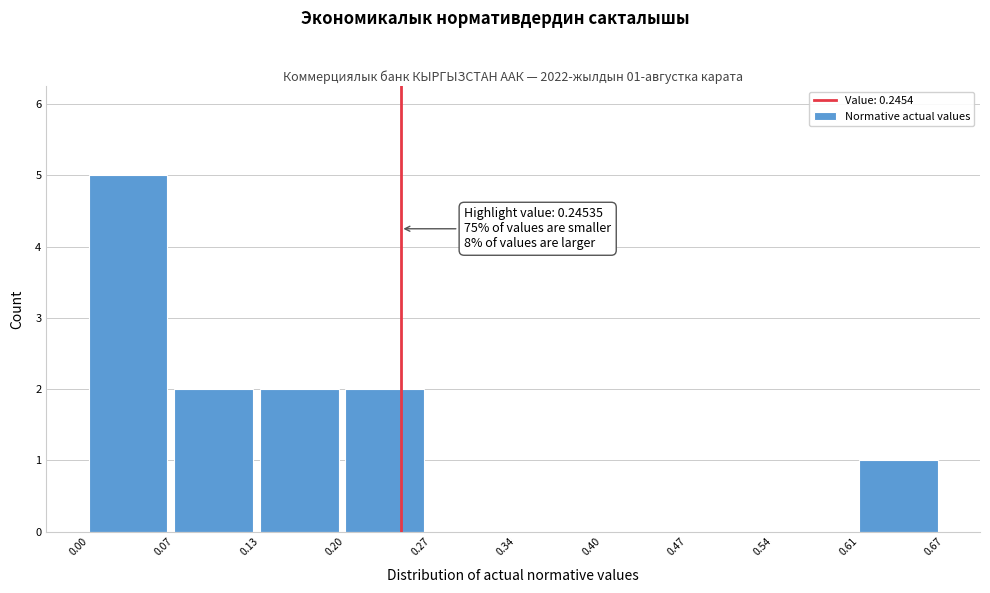

Over which range of the x-axis is the bar tallest?

0.00 to 0.07